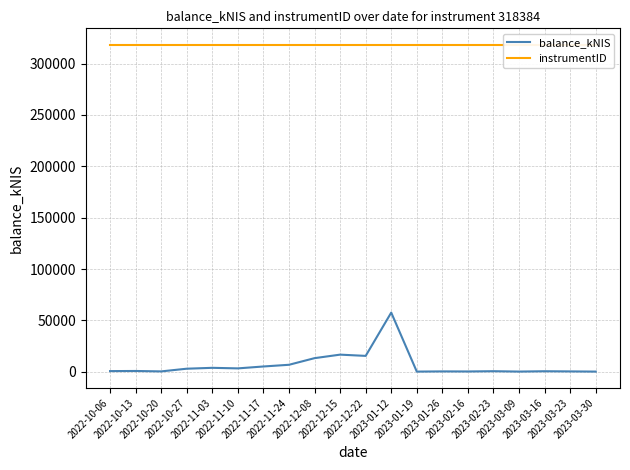

Which category has the highest value in the balance_kNIS series?

2023-01-12